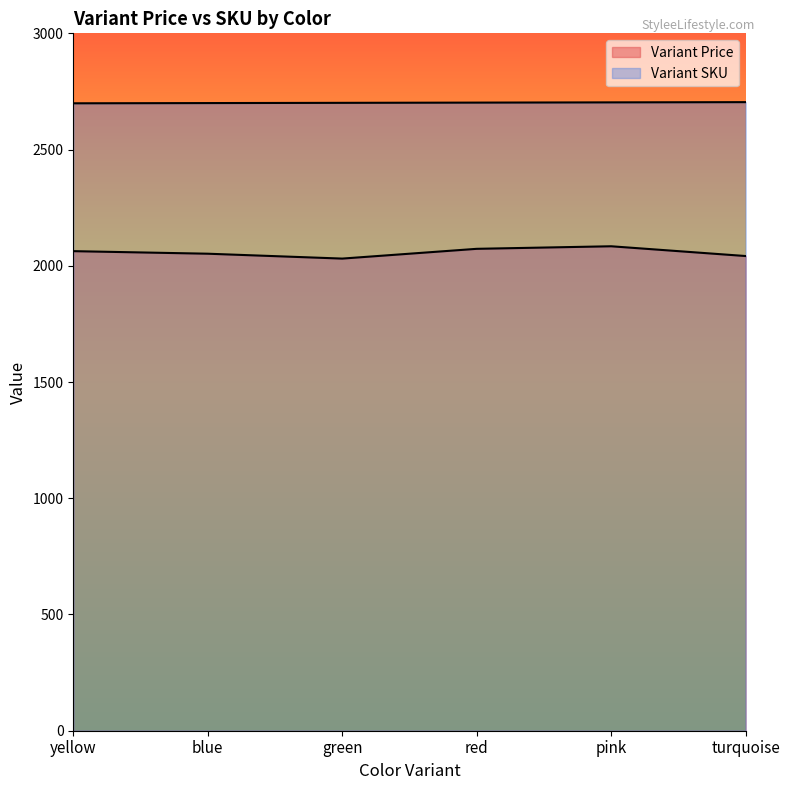

Reading right to left, transcribe all the data shown in this chart.

Variant Price: 2042	2084	2073	2031	2052	2063
Variant SKU: 2704	2703	2702	2701	2700	2699